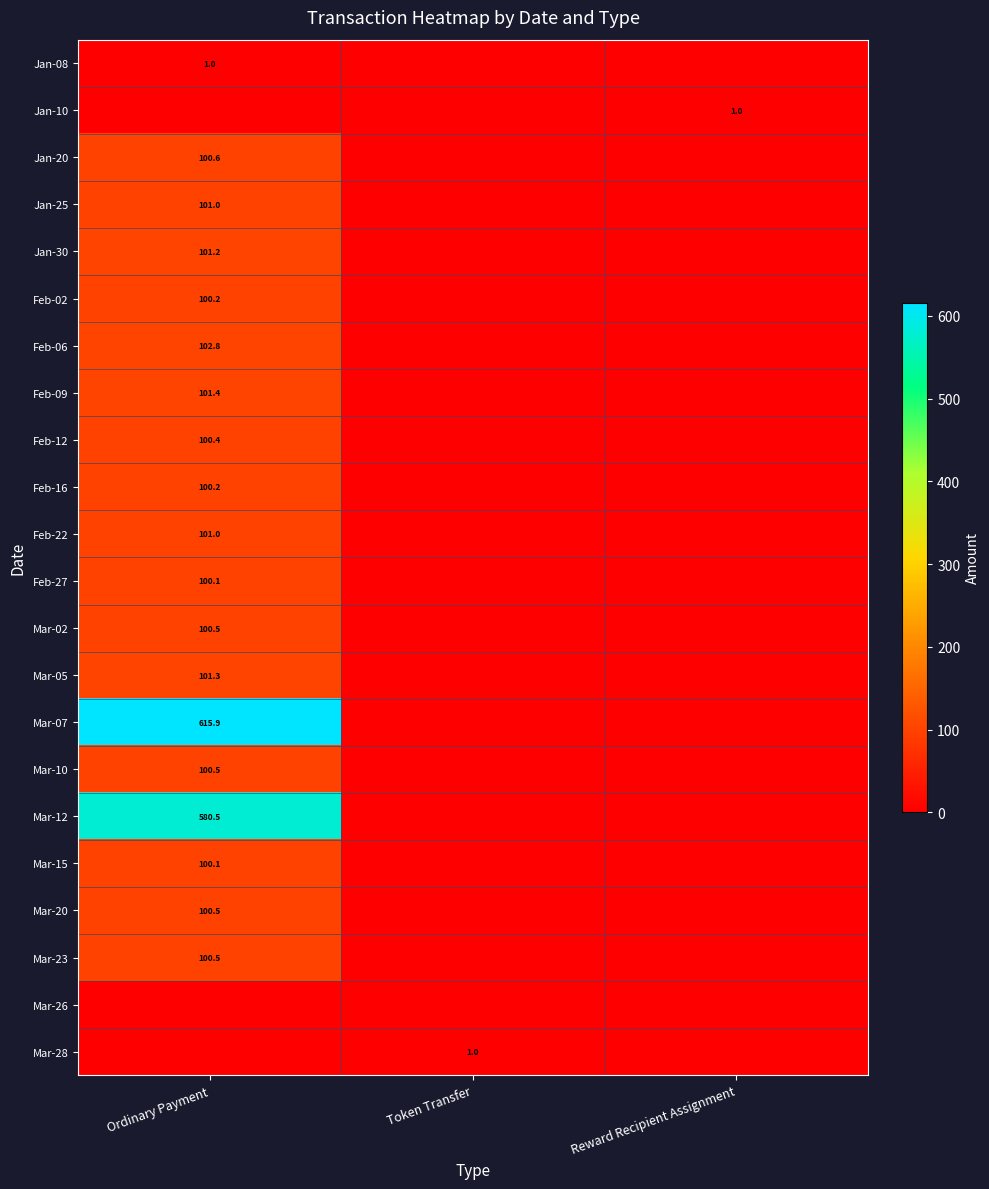

Is the value of Mar-20 at Ordinary Payment greater than the value of Jan-30 at Ordinary Payment?

No